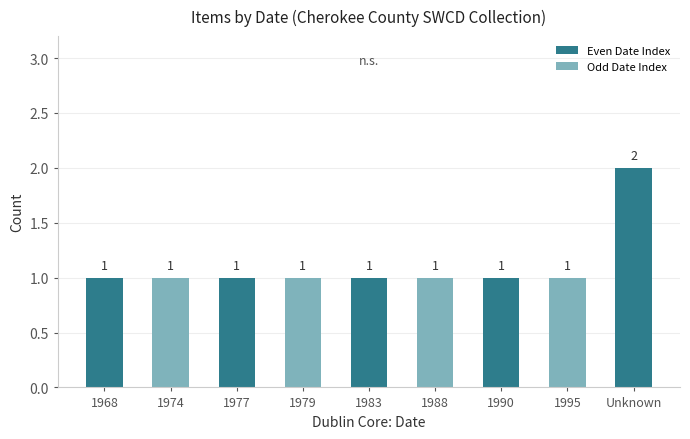

Approximately how many times larger is the value at 1983 compared to 1968?

1.0